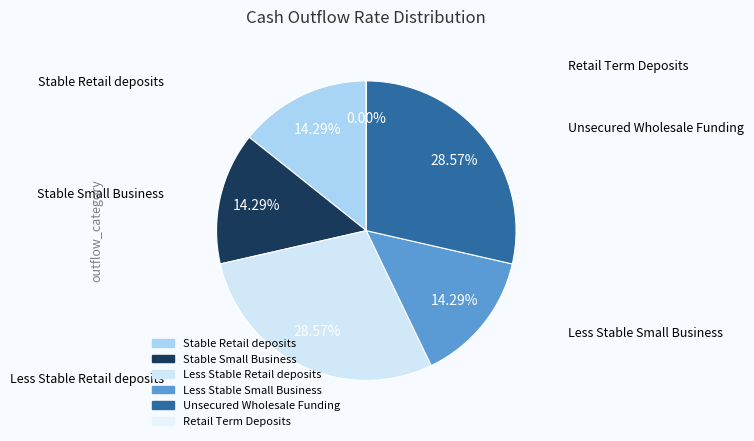

Is it true that Unsecured Wholesale Funding is 29% of the pie?

True